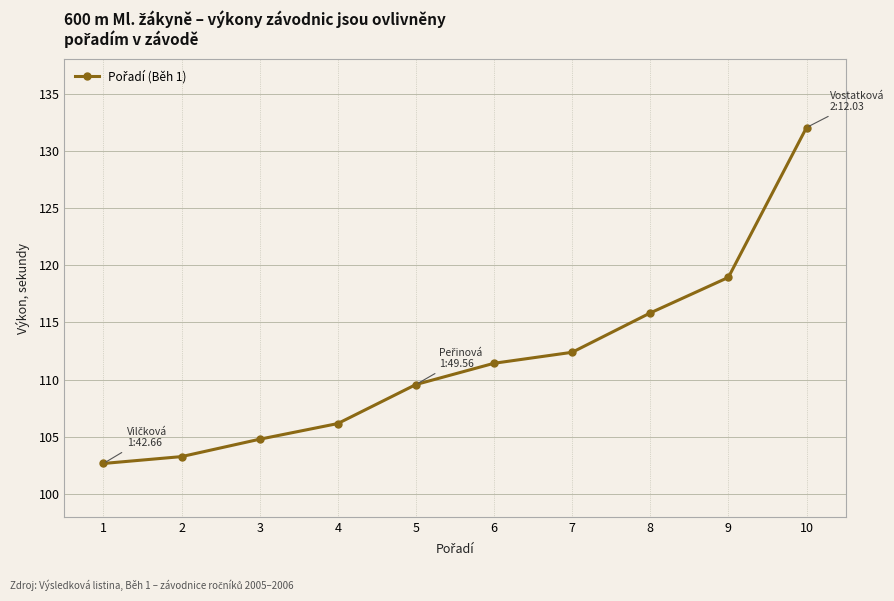

What is the difference between the maximum and minimum values?

29.4